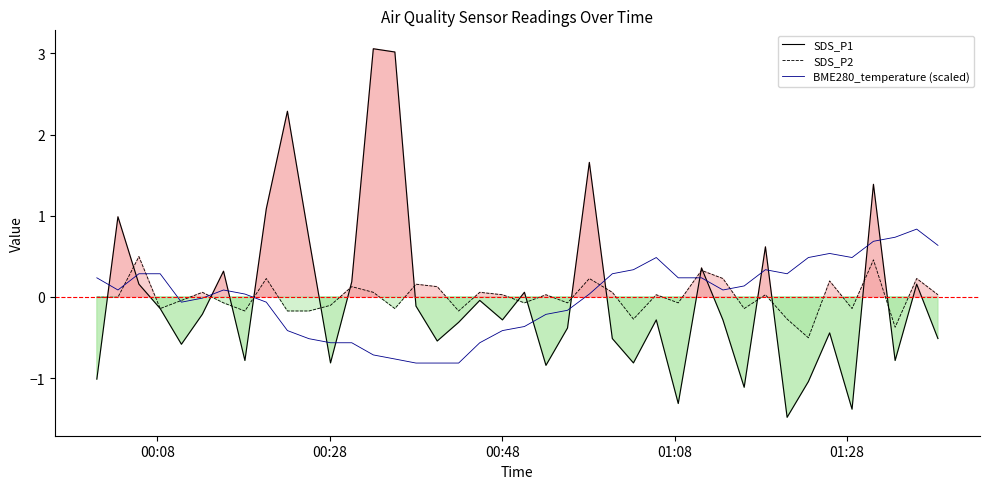

What is the maximum value for BME280_temperature (scaled)?

0.8